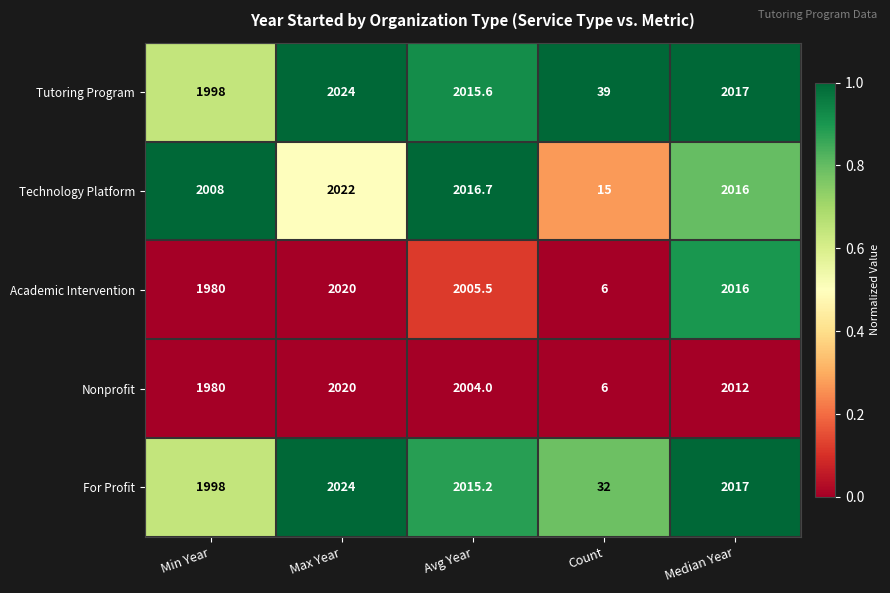

What is the difference between the For Profit values at Min Year and Max Year?

26.0